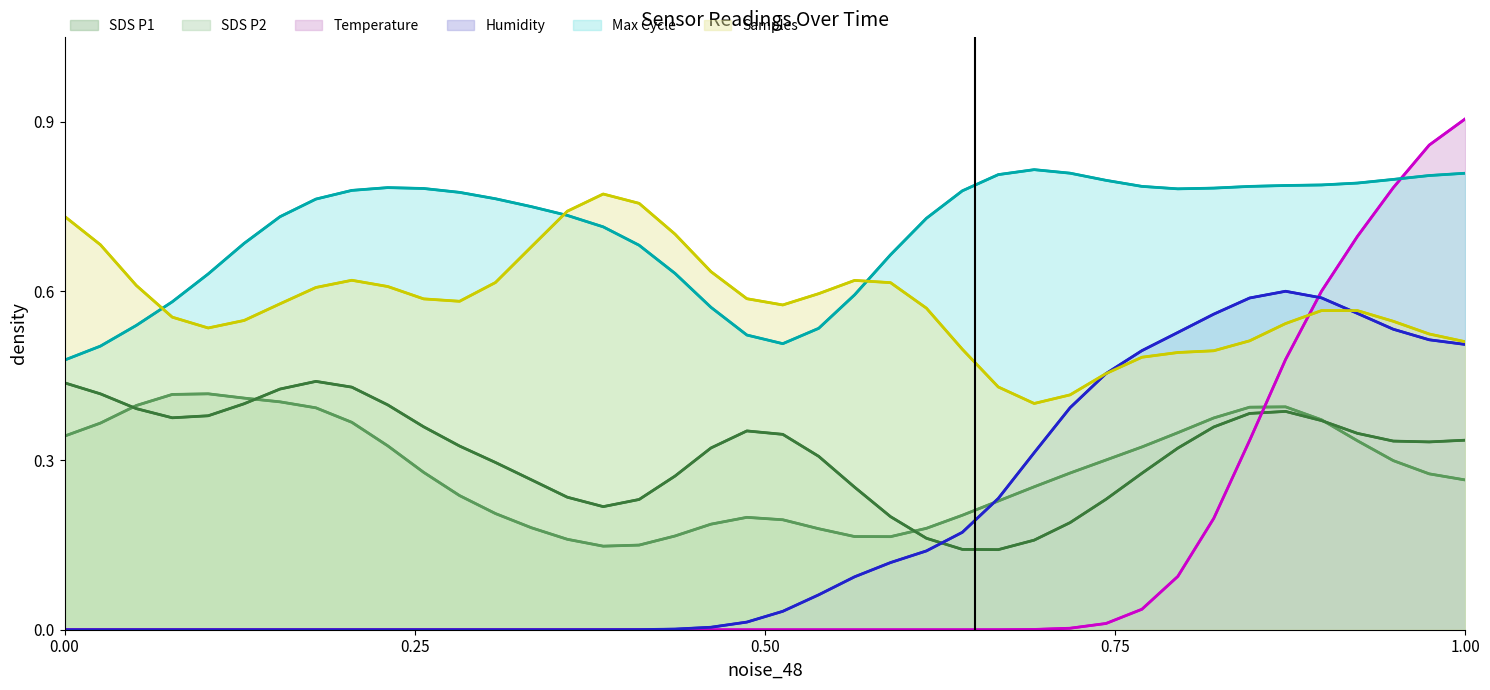

True or false: Samples has more than 1 points higher than both neighbors.

True